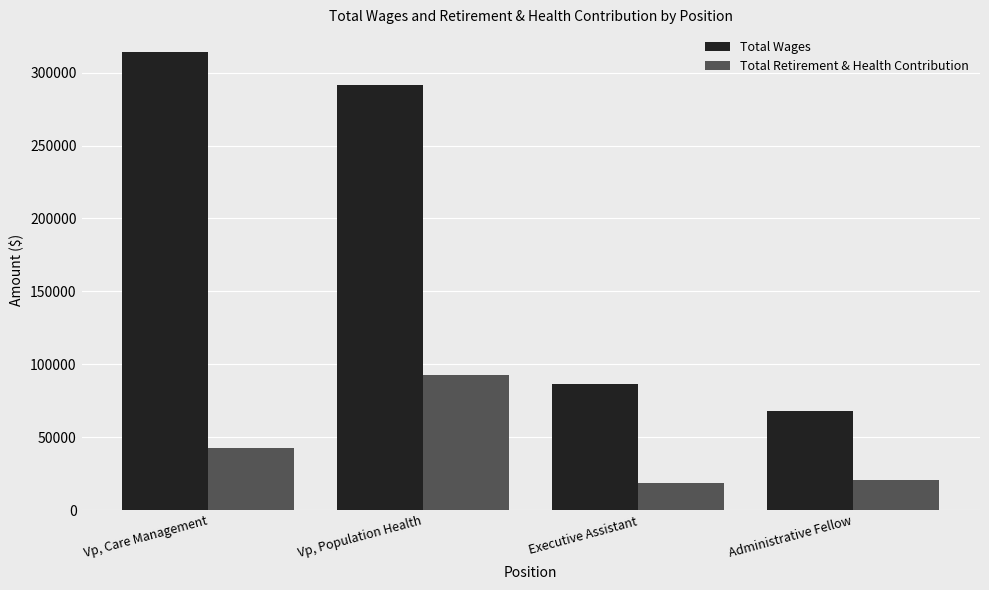

The Total Wages series shows 473356 at Vp, Care Management. True or false?

False